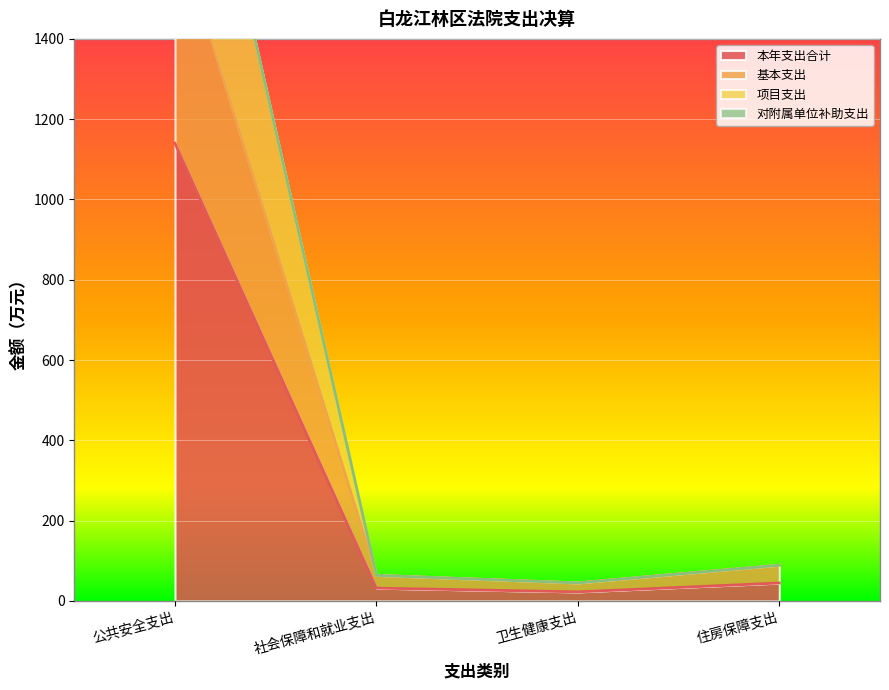

The value of 本年支出合计 at 住房保障支出 is 44.5. True or false?

True